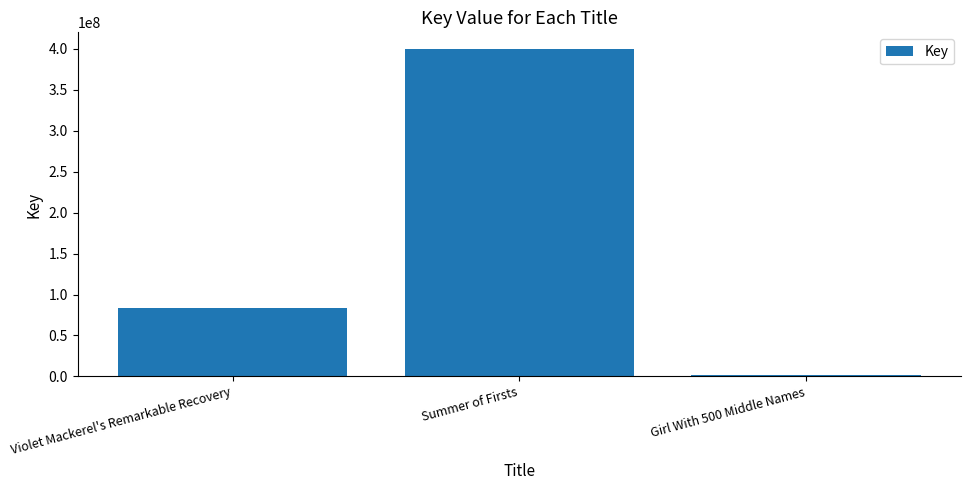

Are the bars horizontal?

No